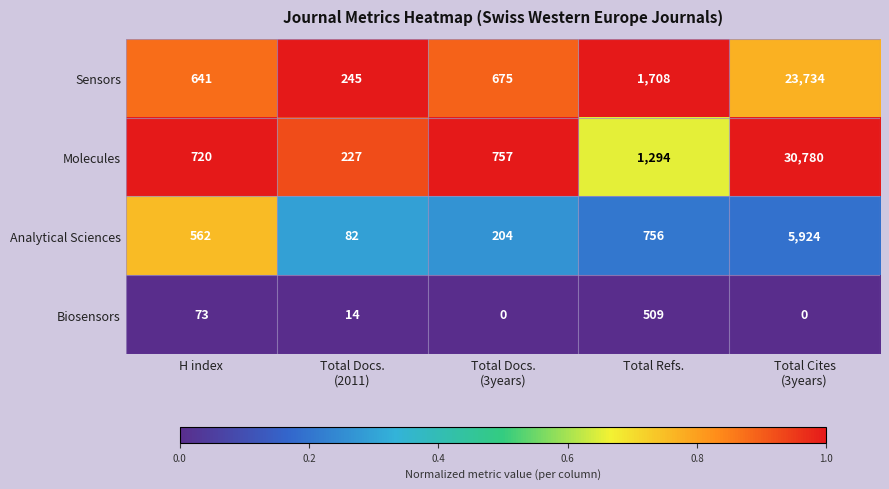

How many categories are shown in the chart?

5